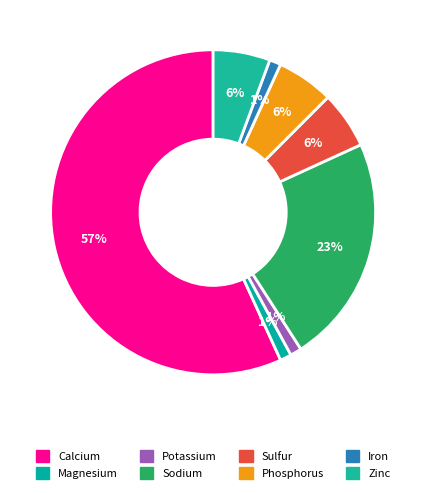

To the nearest percent, what portion does Potassium represent?

1%